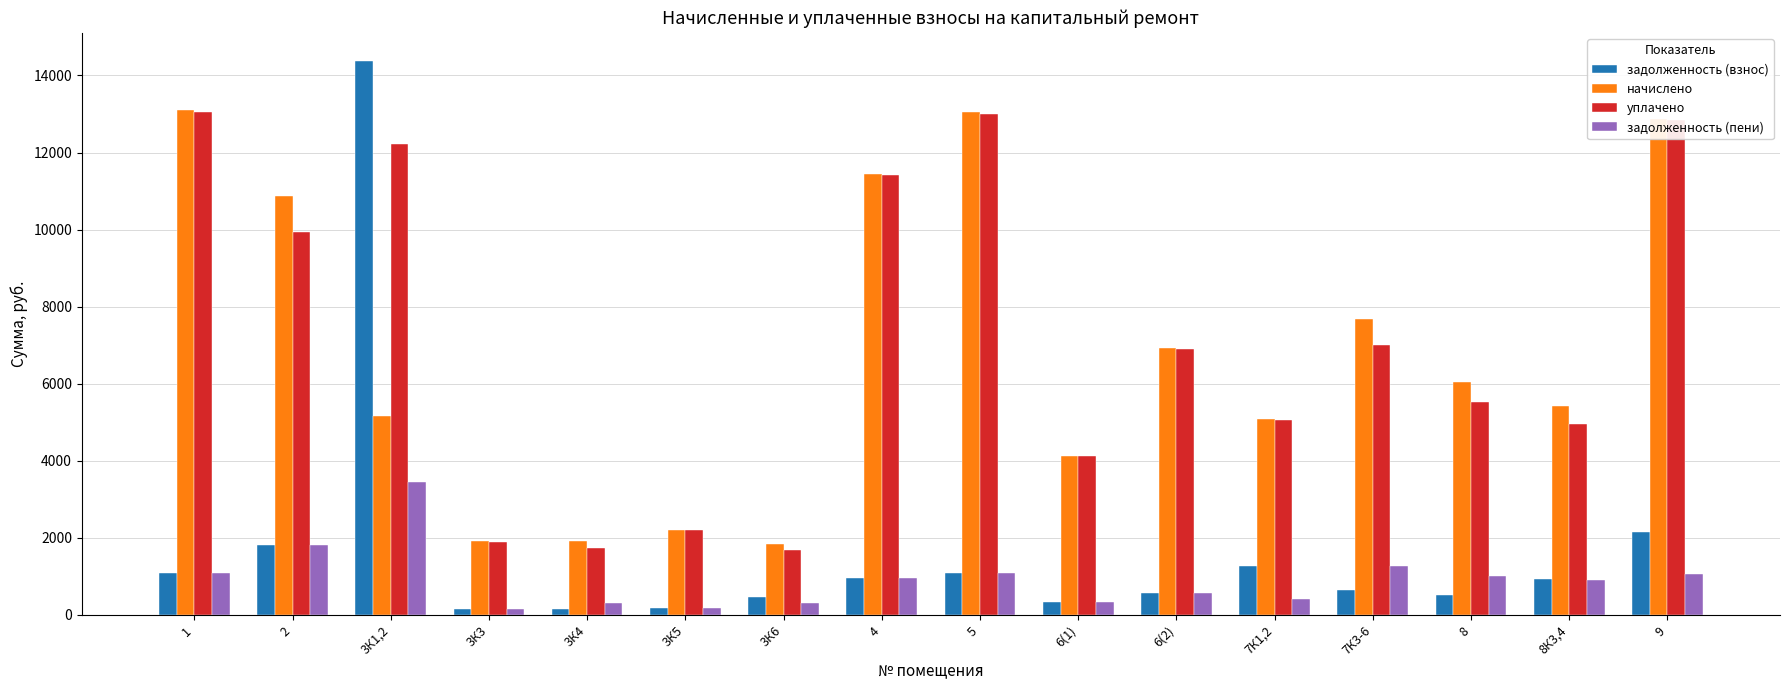

The value of задолженность (взнос) at 7К3-6 is 639.8. True or false?

True